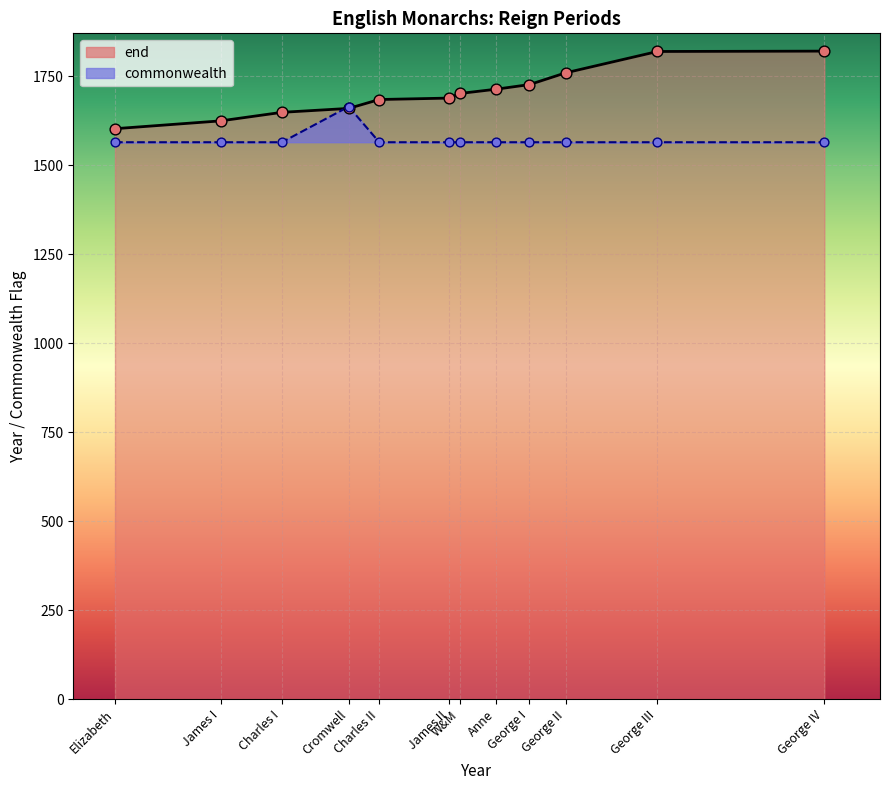

Is the value of end at Elizabeth greater than the value of commonwealth at W&M?

Yes